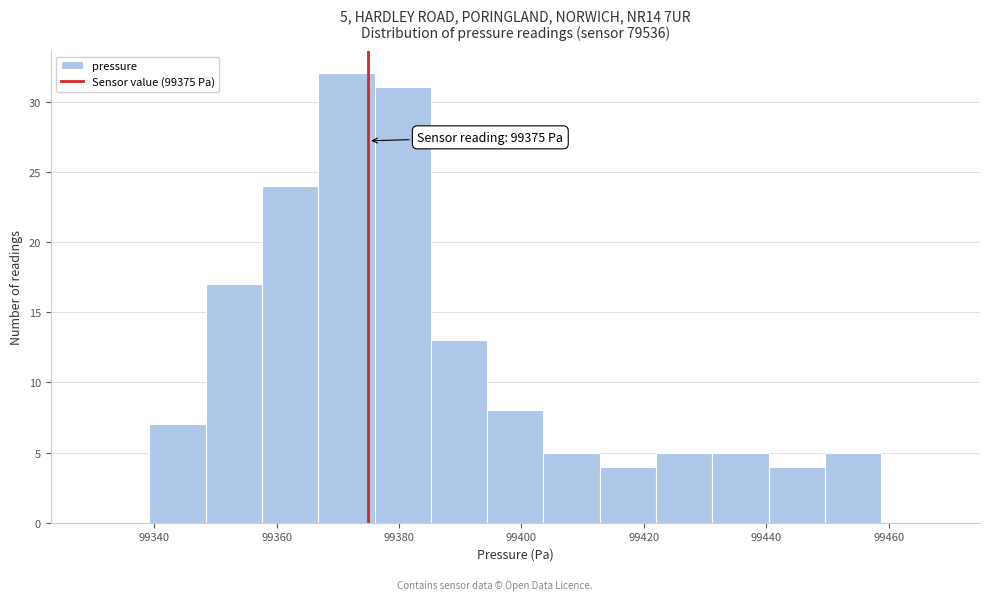

Over which range of the x-axis is the bar tallest?

99366.8 to 99376.0